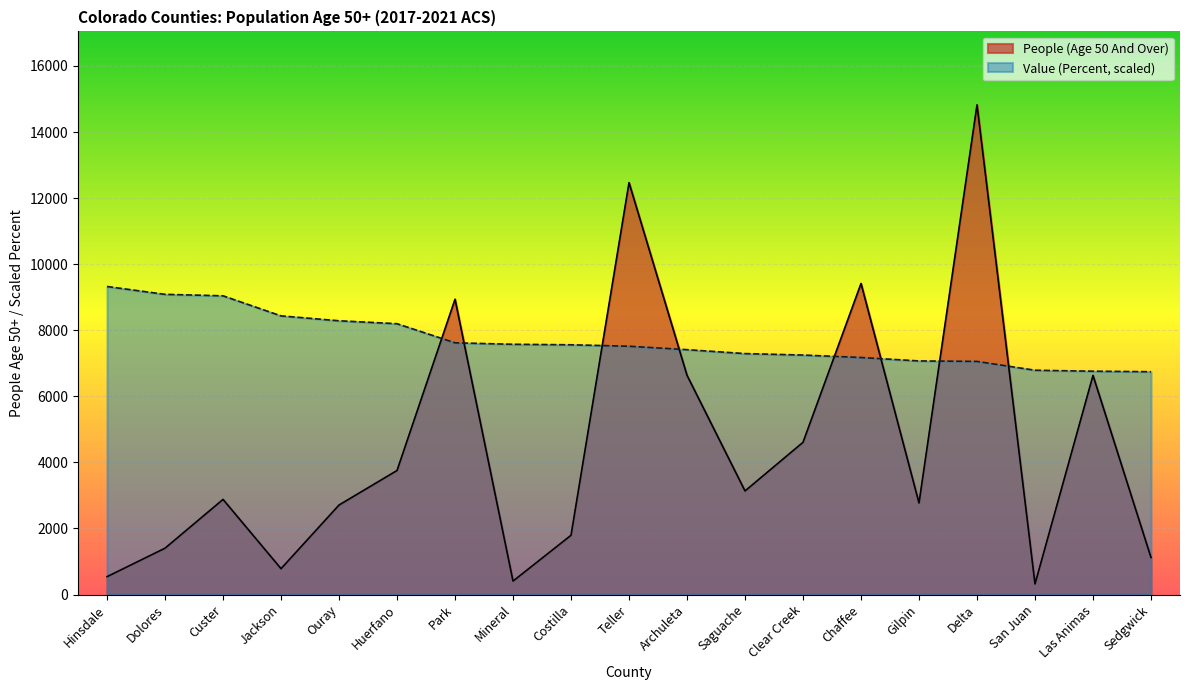

True or false: Value (Percent) and People (Age 50 And Over) cross at least once.

True